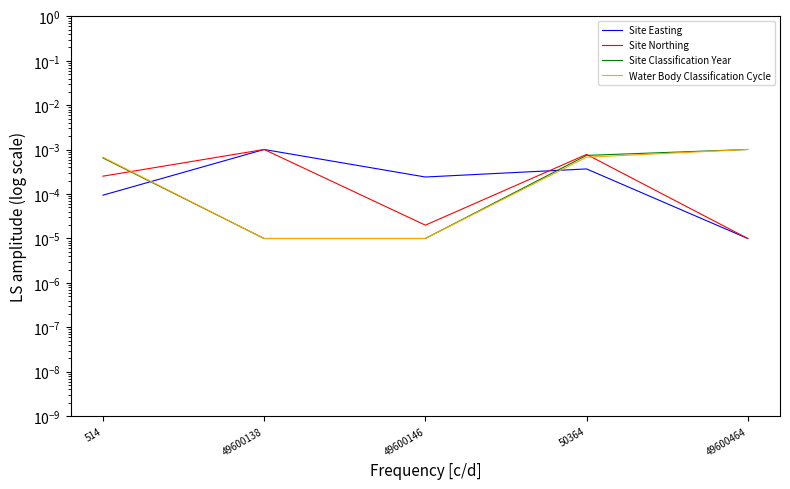

Which series has the largest total across all categories?

Site Classification Year